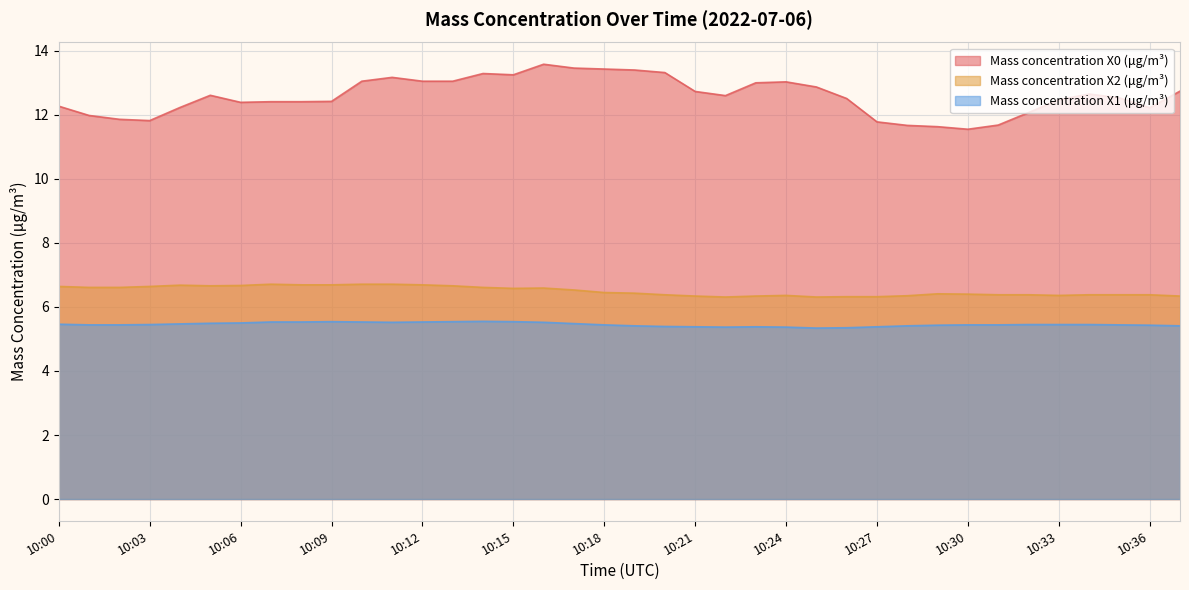

True or false: Mass concentration X0 (μg/m³) and Mass concentration X1 (μg/m³) cross at least once.

False